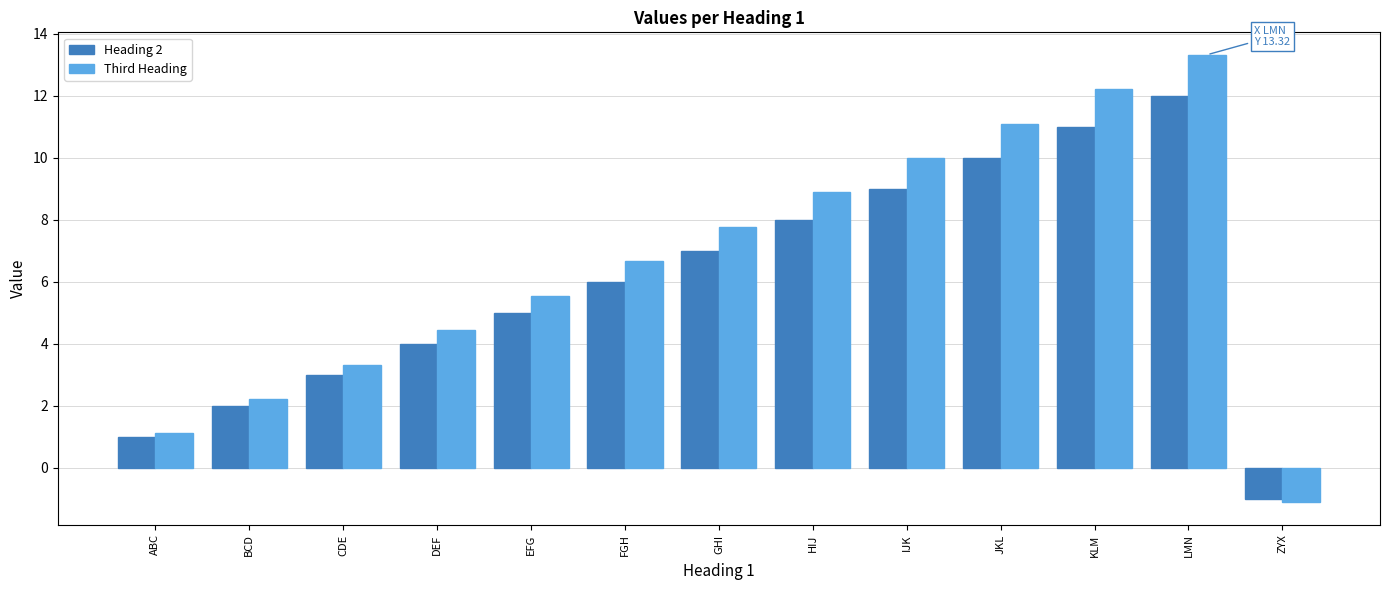

Where does the Third Heading series first go above 6?

FGH